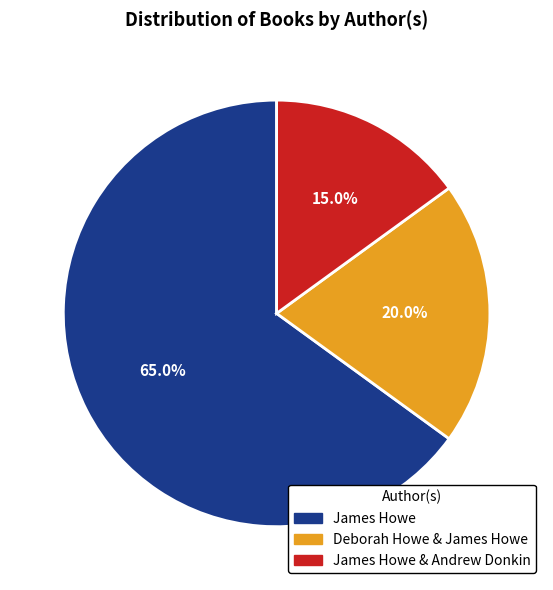

Does any single category account for the majority?

Yes